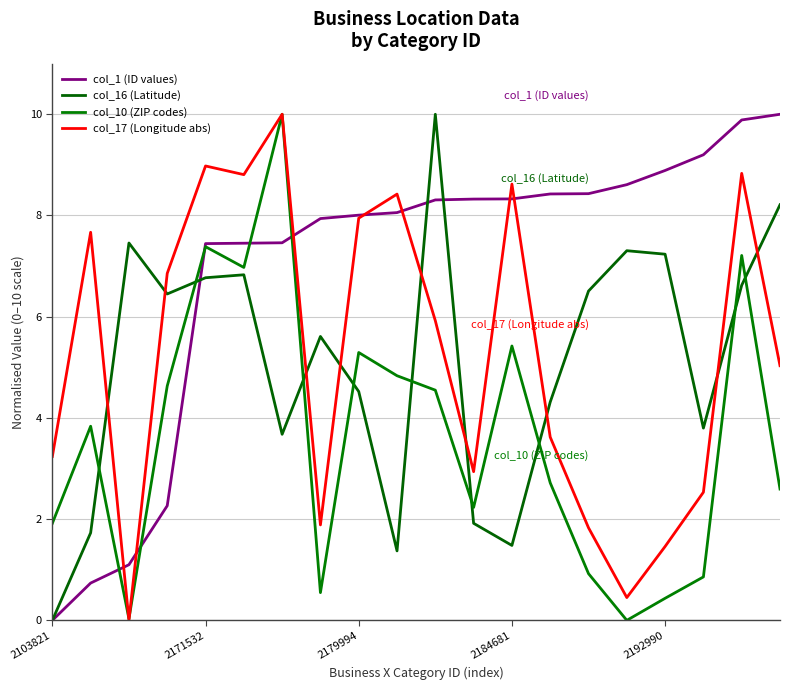

How many lines are shown in the chart?

4